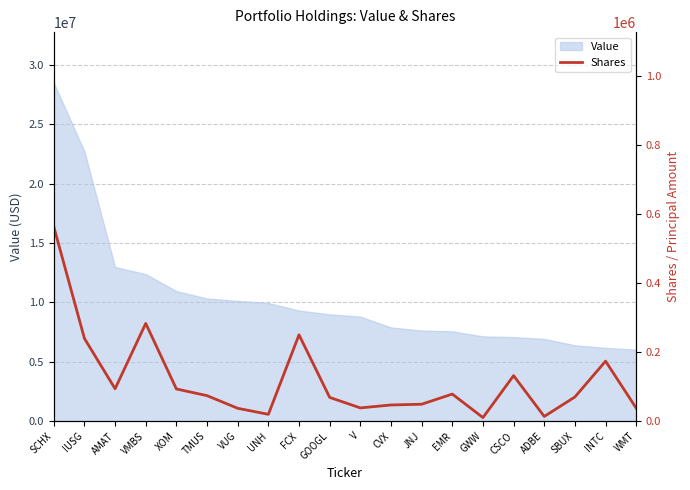

Where is Value nearest to the value 17264680?

AMAT